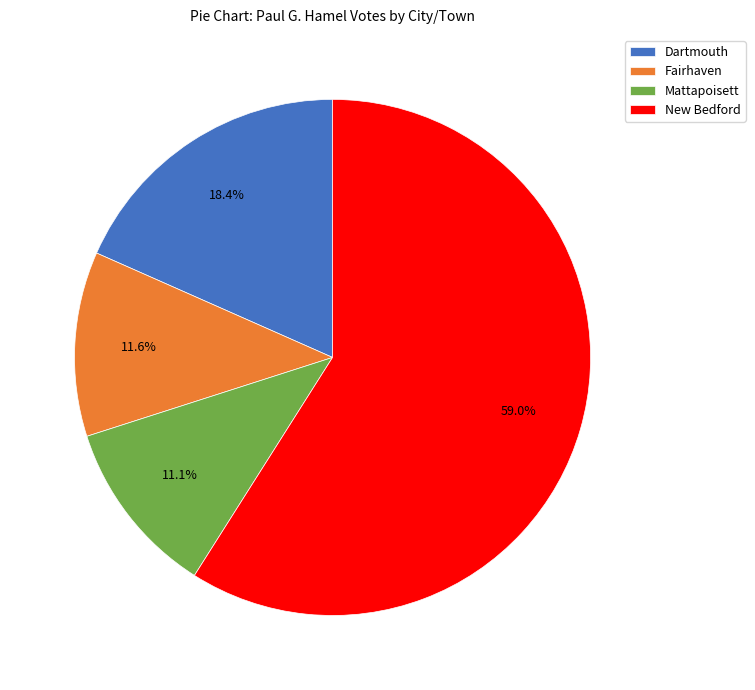

To the nearest percent, what is the difference between the Fairhaven and Dartmouth slice percentages?

7%